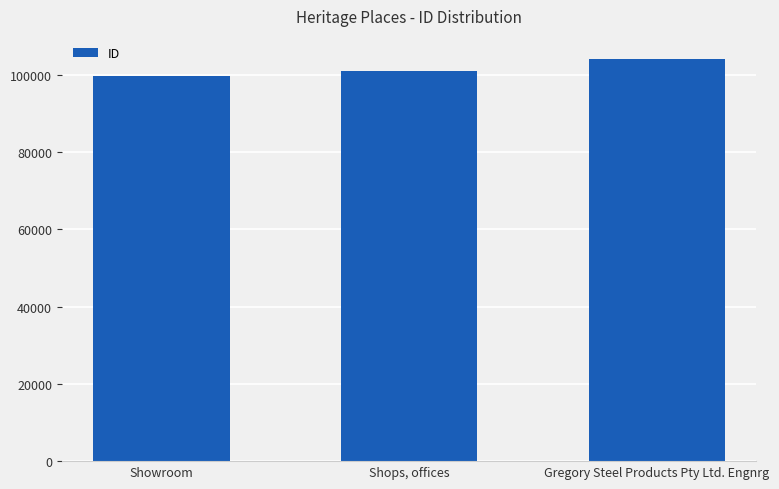

How many values are between 99633 and 104044?

3